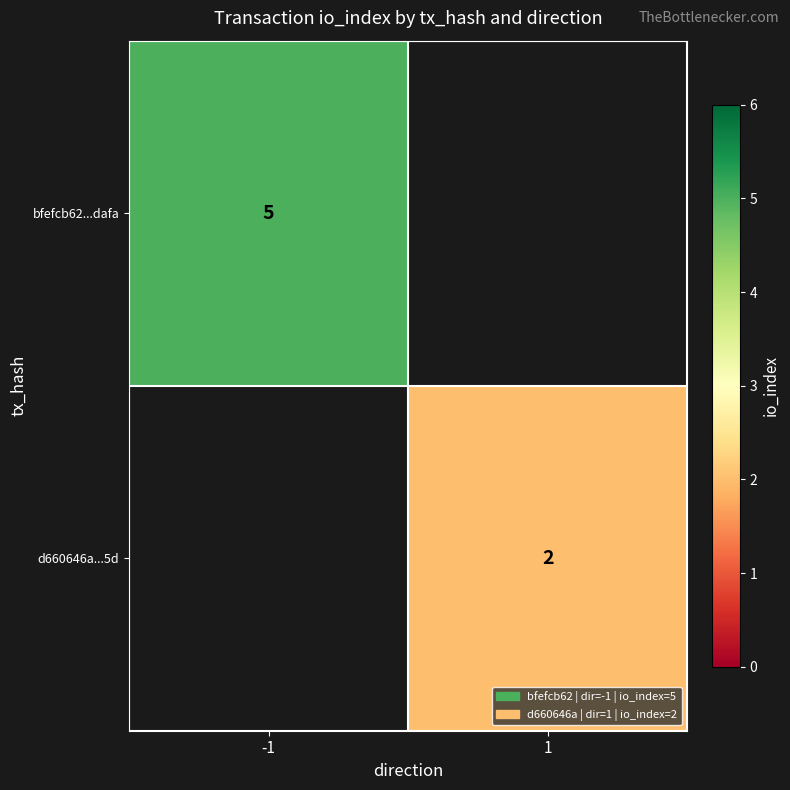

The value of d660646a...5d at 1 is 1. True or false?

False